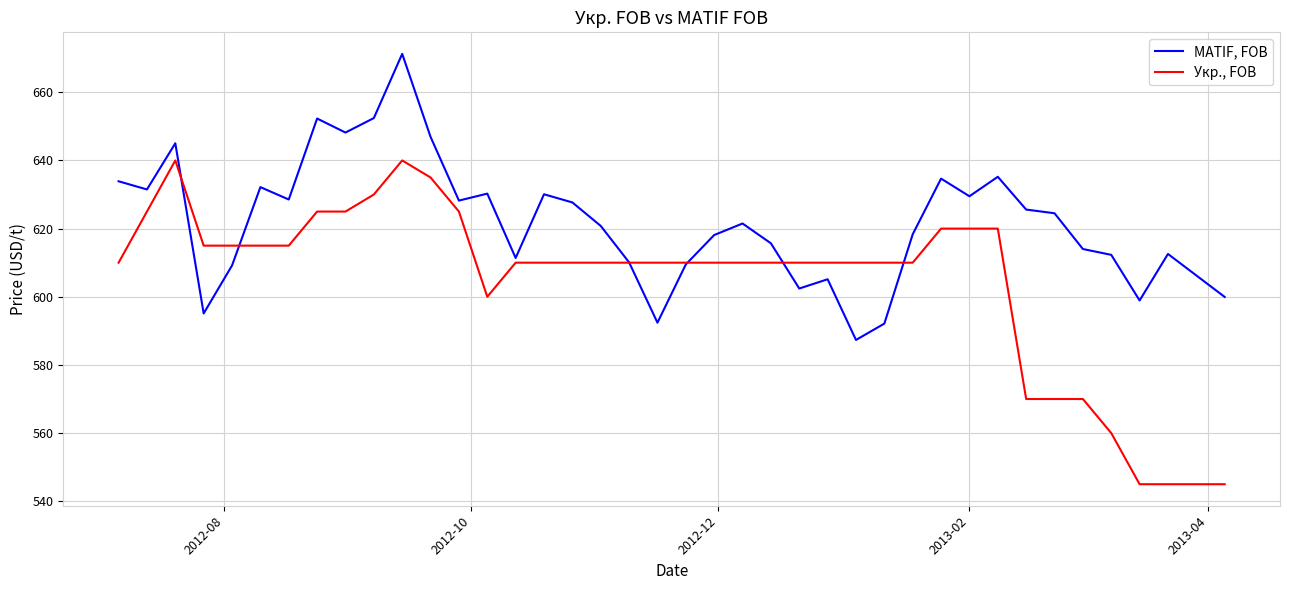

What is the smallest value displayed?

545.0